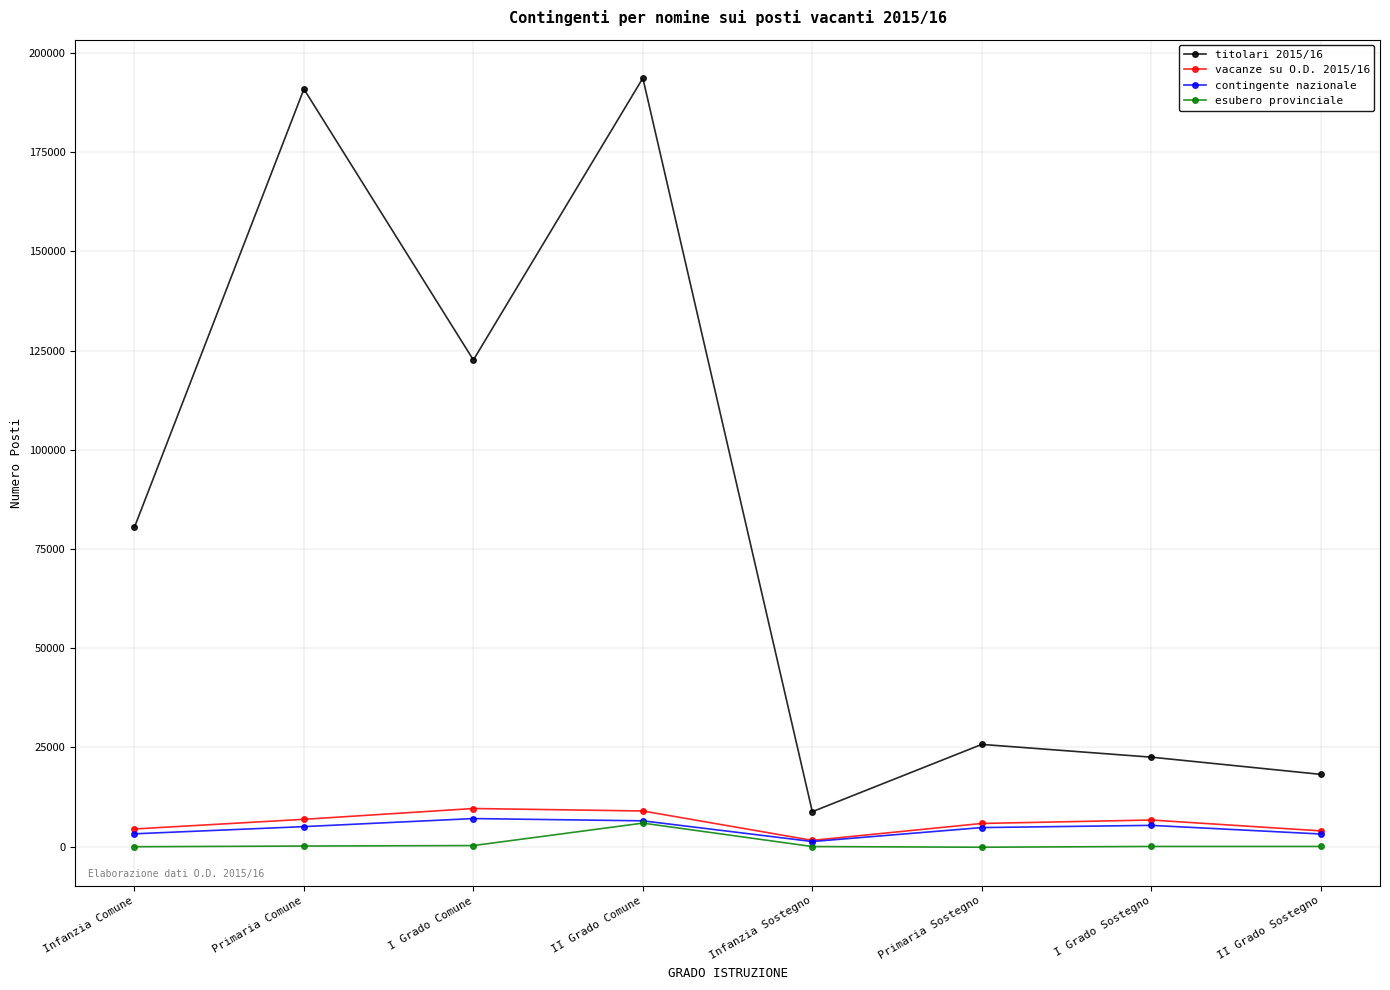

Which series has the largest total across all categories?

titolari 2015/16